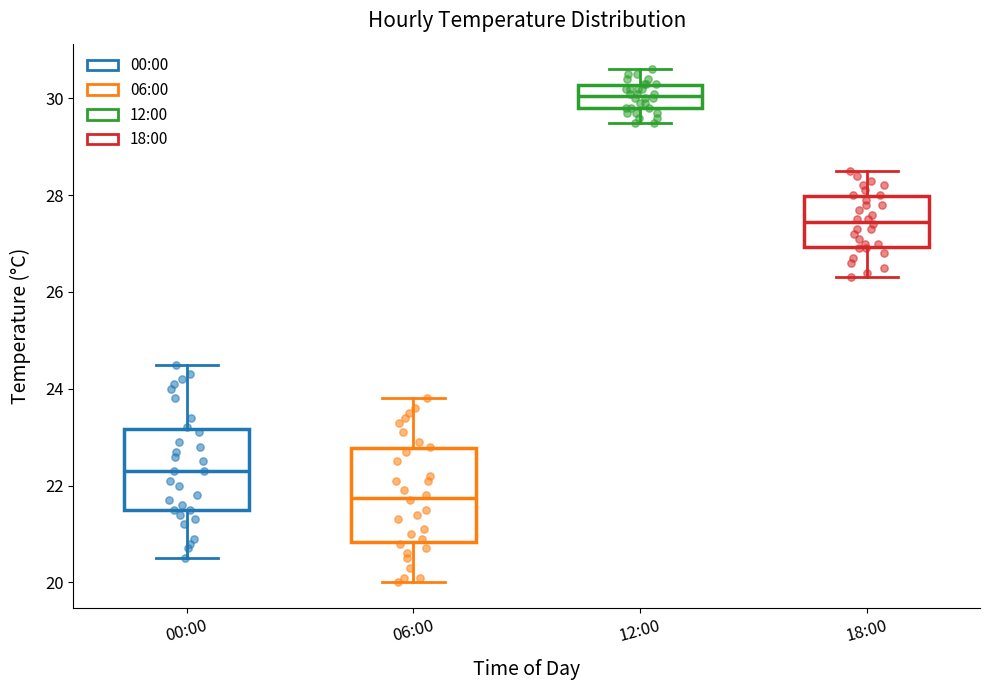

Which box is the tallest, from its lower edge to its upper edge?

06:00